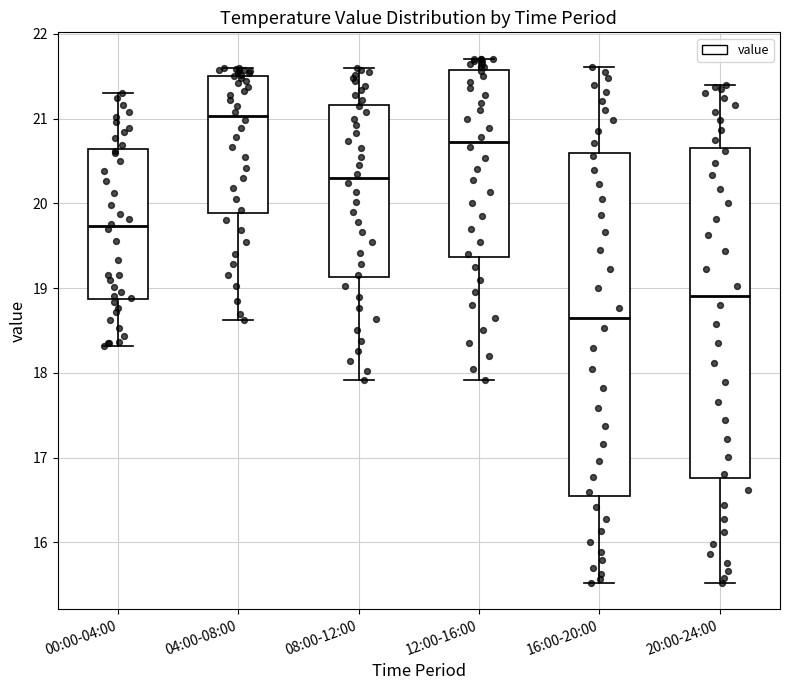

Where does the upper whisker of the box for 20:00-24:00 end on the y-axis? The values are not printed on the chart, so give them approximately, as read against the axis.

21.4